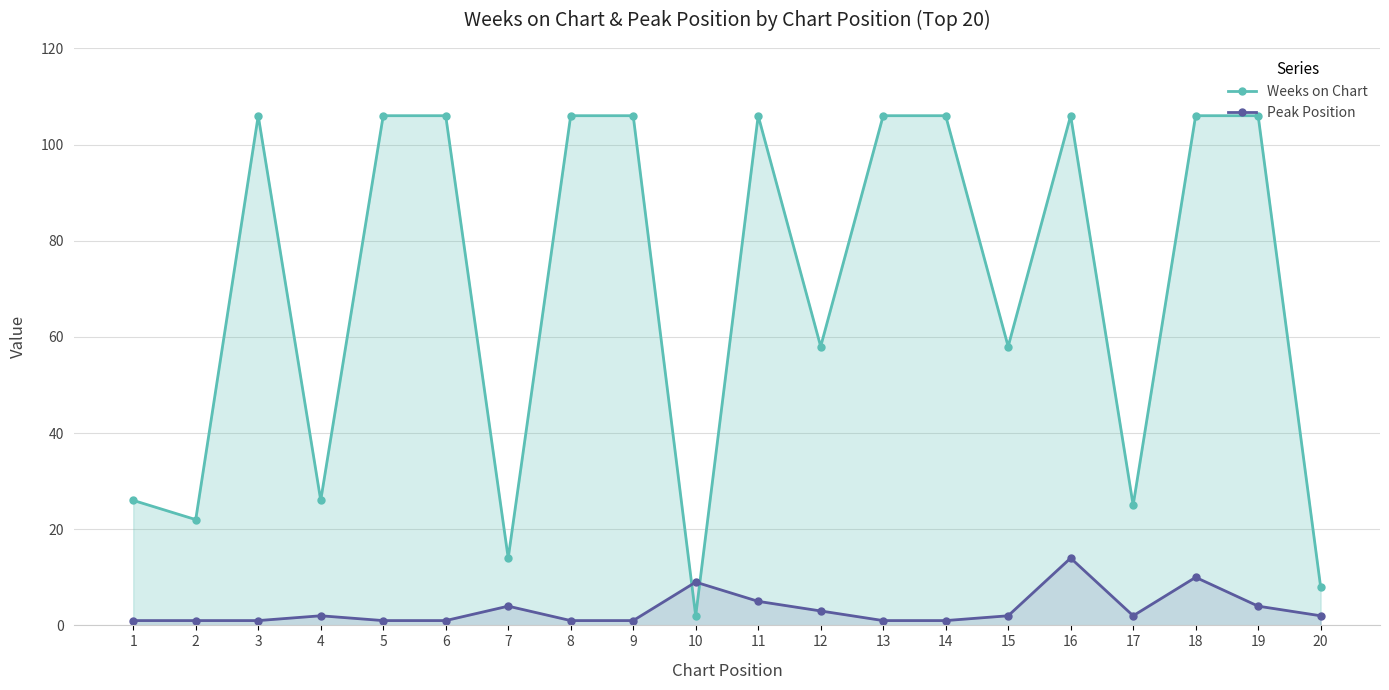

What is the maximum value for Weeks on Chart?

106